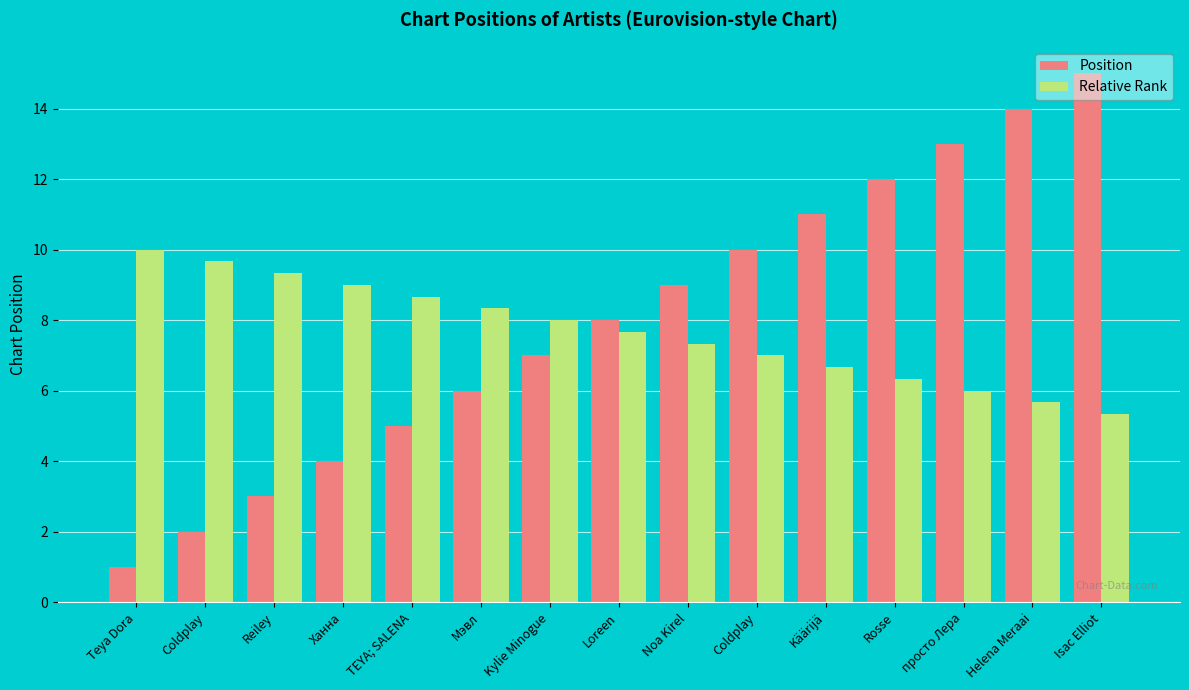

How many bars are there in total?

30